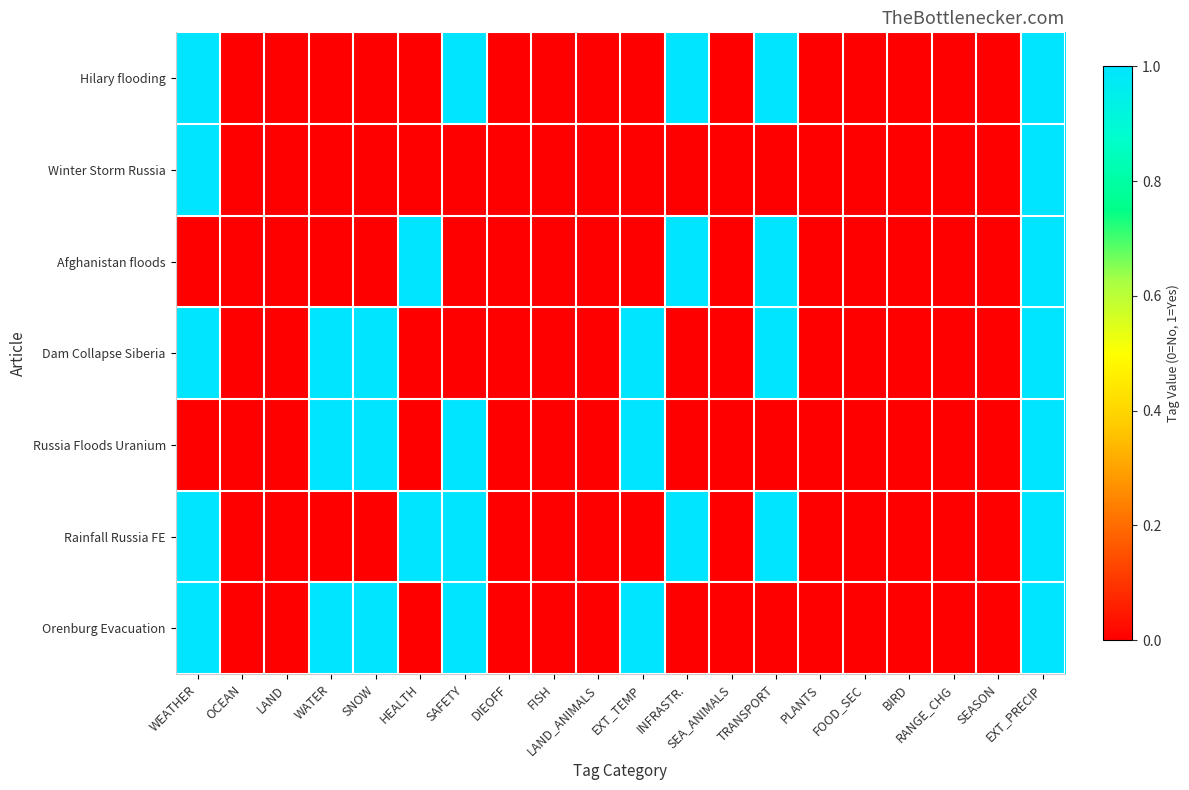

Count the number of categories in the chart.

20